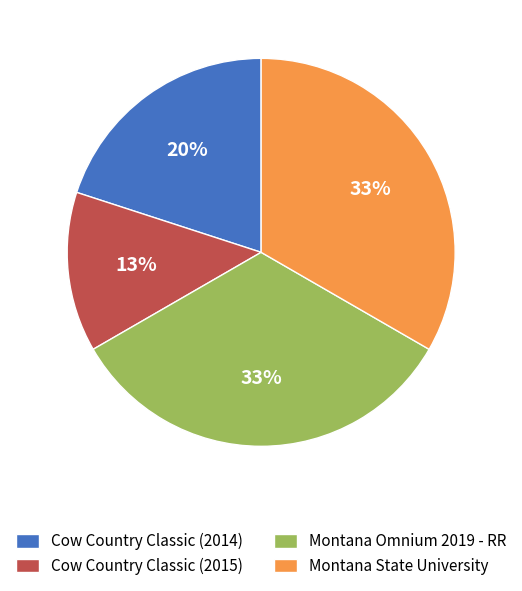

Approximately how many times larger is the value at Montana Omnium 2019 - RR compared to Cow Country Classic (2015)?

2.5